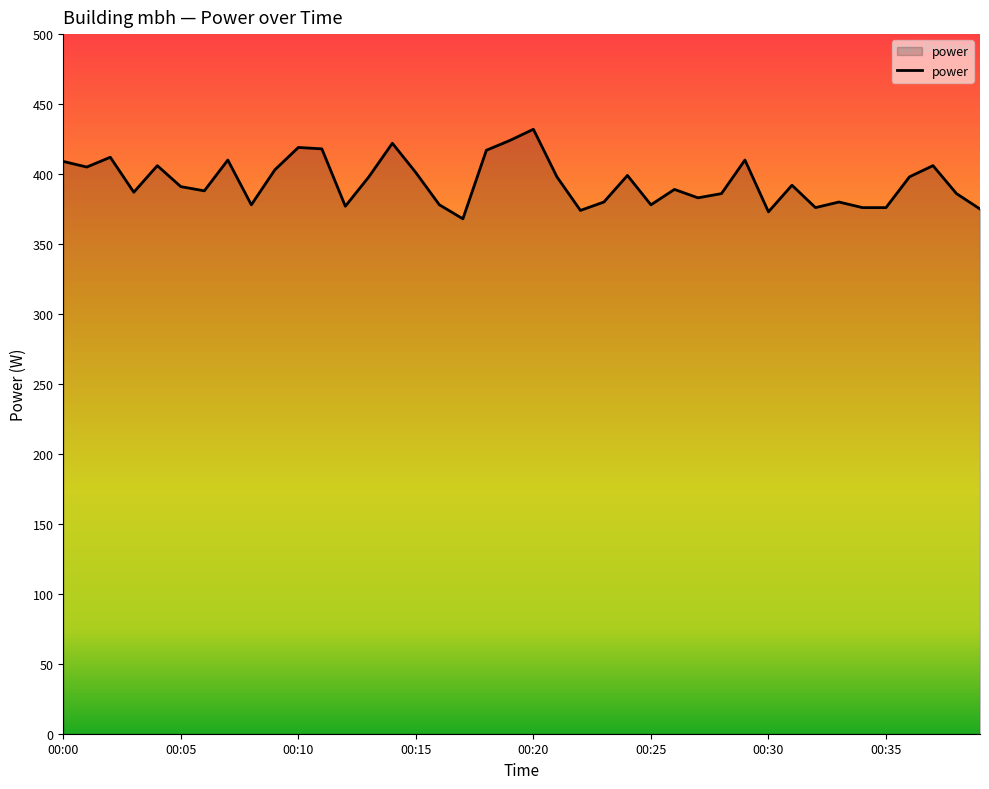

What is the maximum value shown in the chart?

432